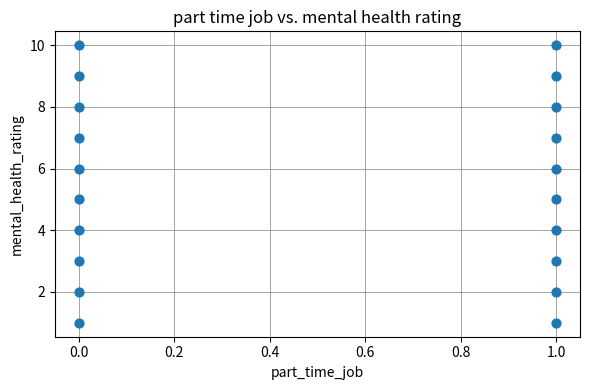

What is the range of Y values (max minus min)?

9